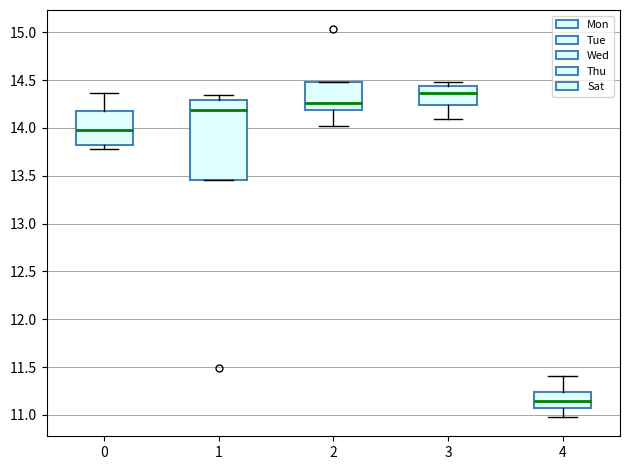

Which box is the tallest, from its lower edge to its upper edge?

1